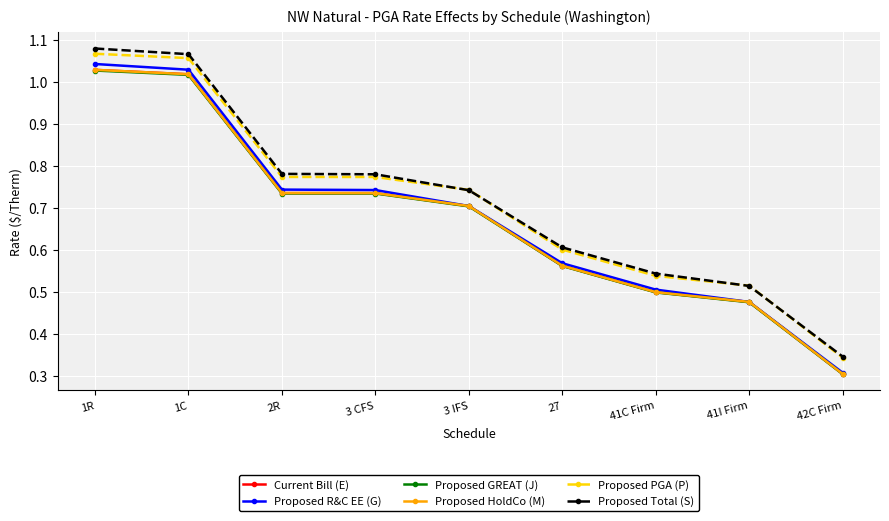

The value of Proposed R&C EE (G) at 27 is 0.4. True or false?

False